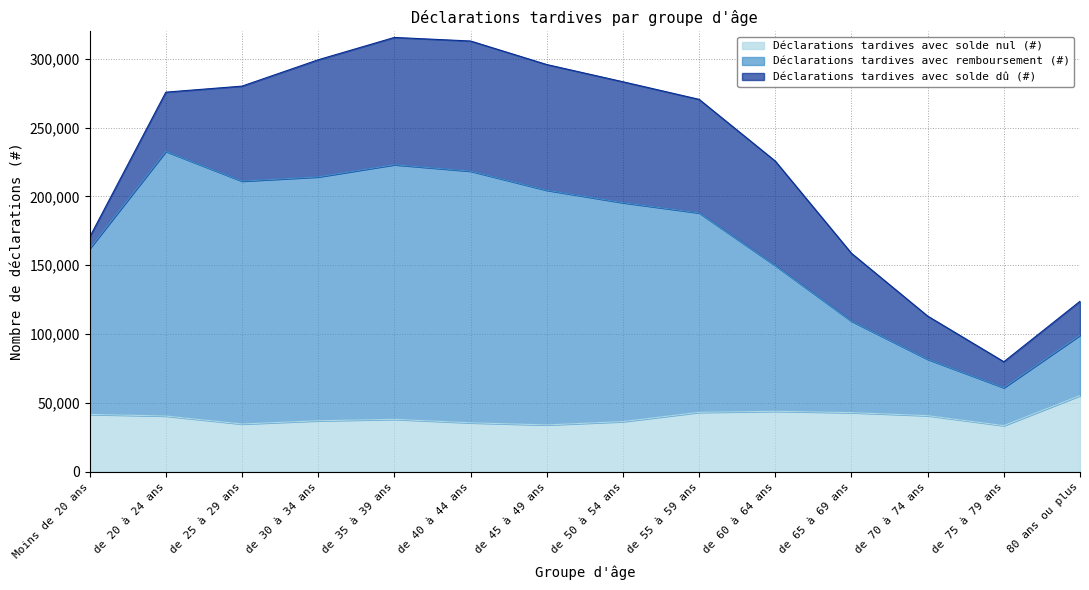

What is the minimum value shown in the chart?

33390